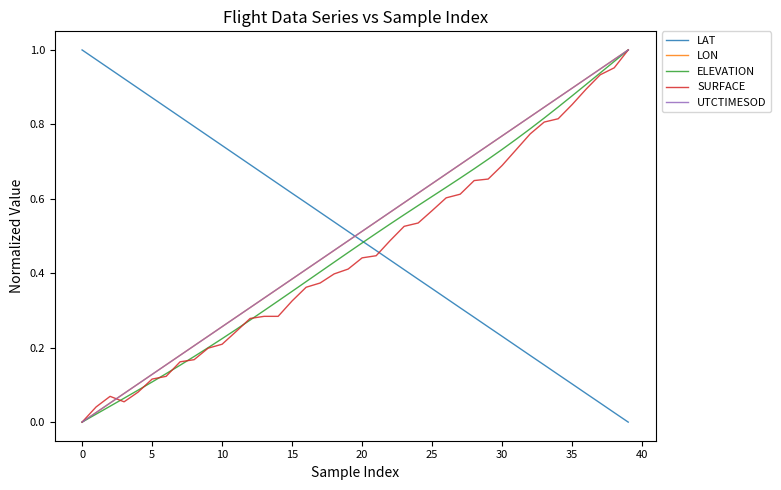

How many intersections are there between LAT and SURFACE?

1